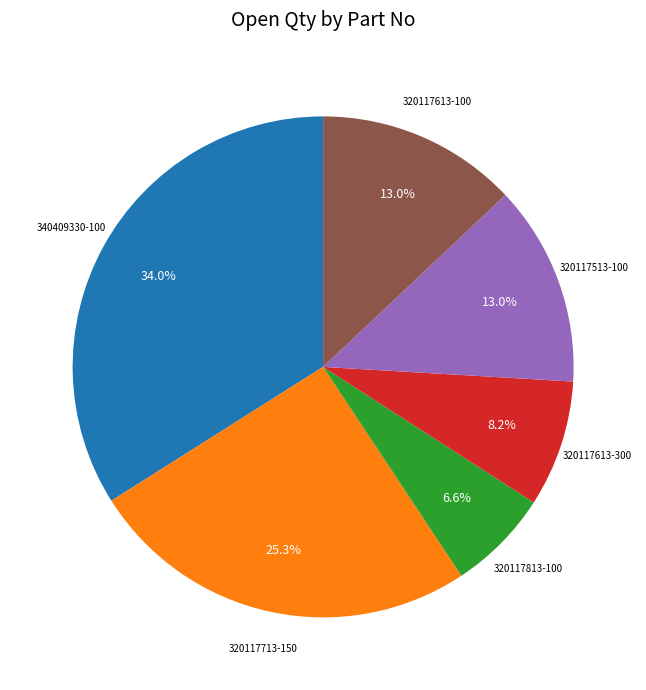

Which category has the biggest portion of the pie?

340409330-100